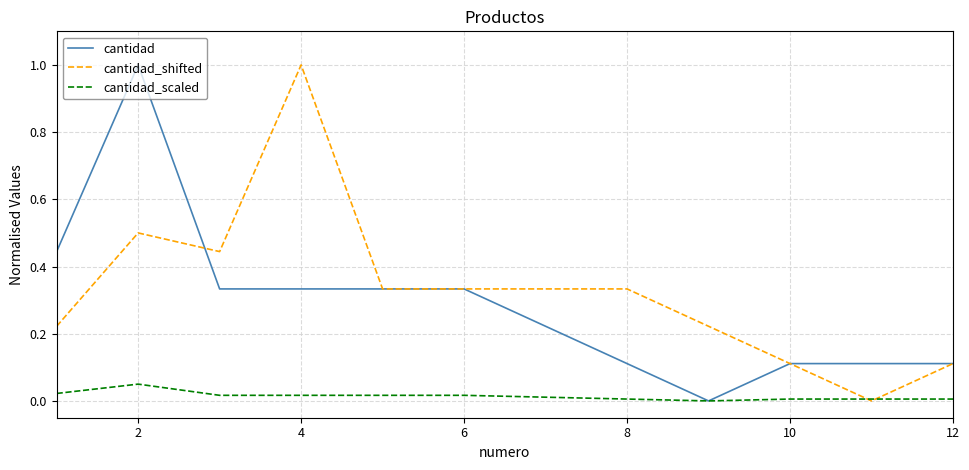

What is the maximum value shown in the chart?

1.0